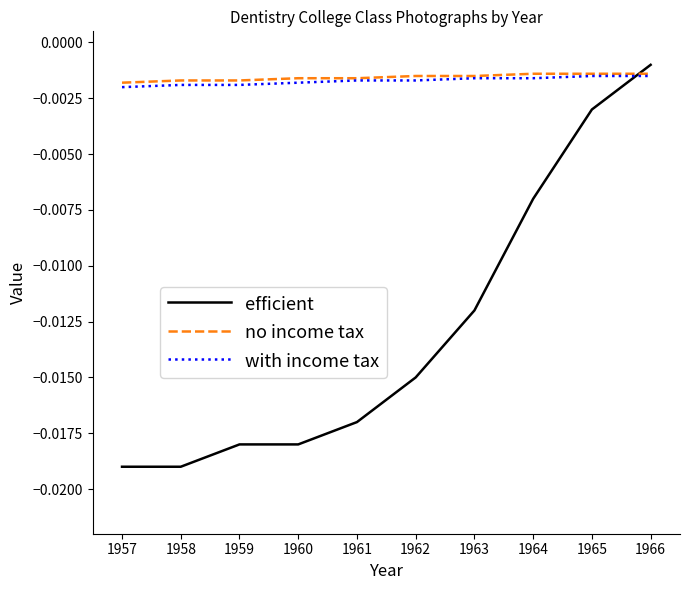

Which series changed the most between 1962 and 1964?

efficient